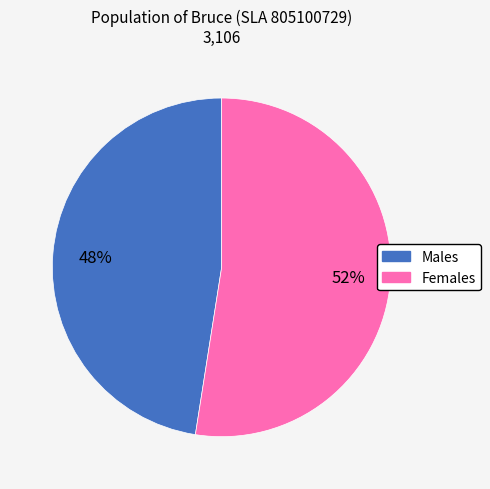

Approximately how many times larger is the value at Males compared to Females?

0.9